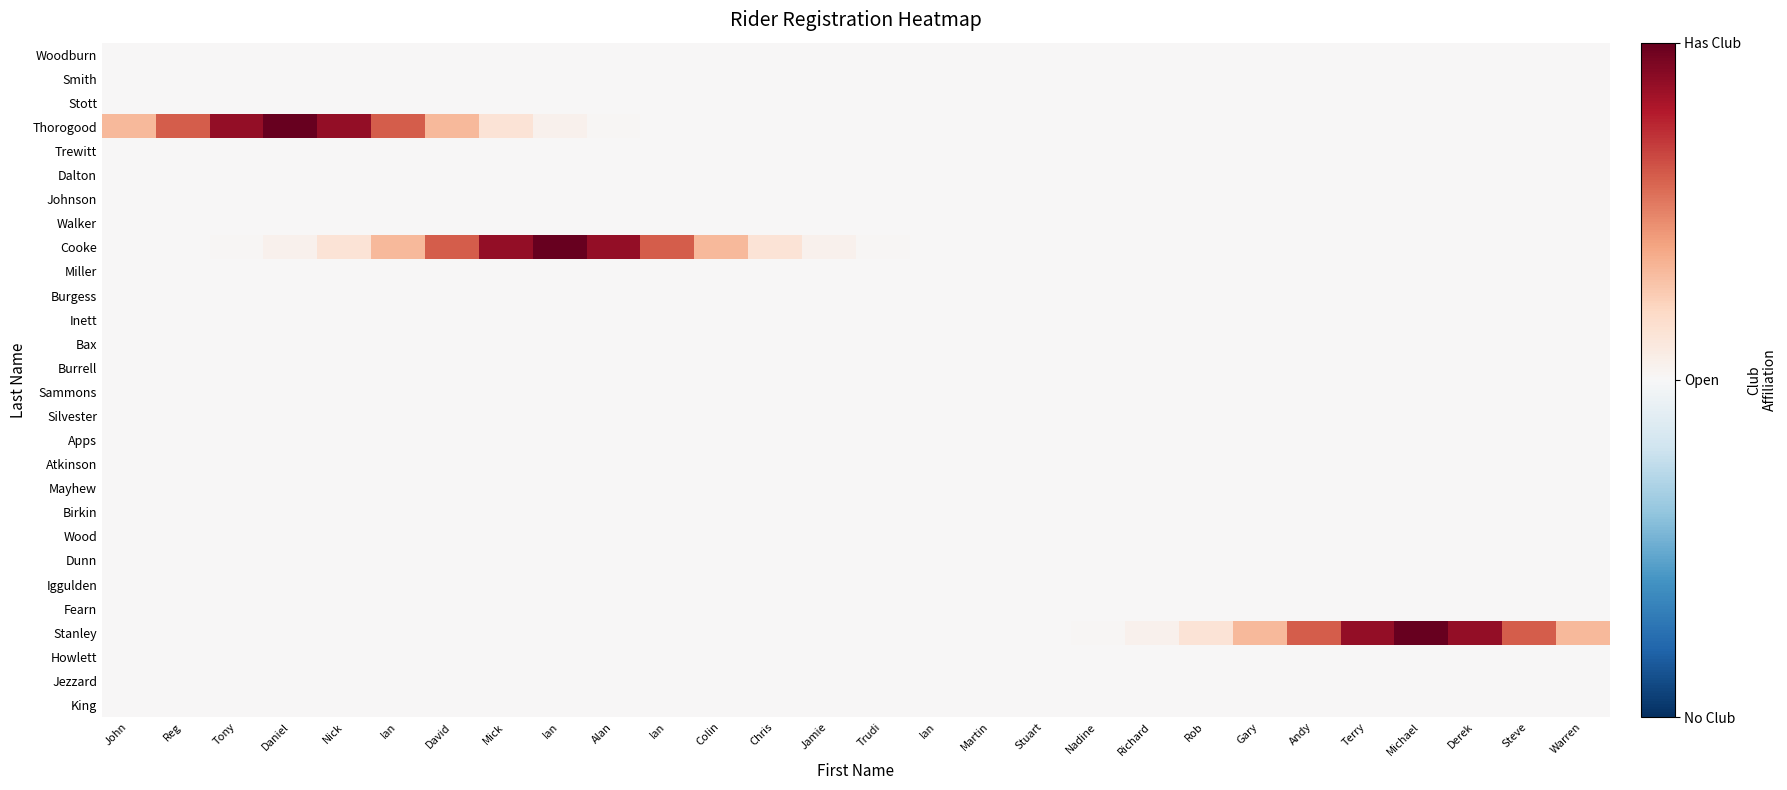

Count the number of categories in the chart.

28